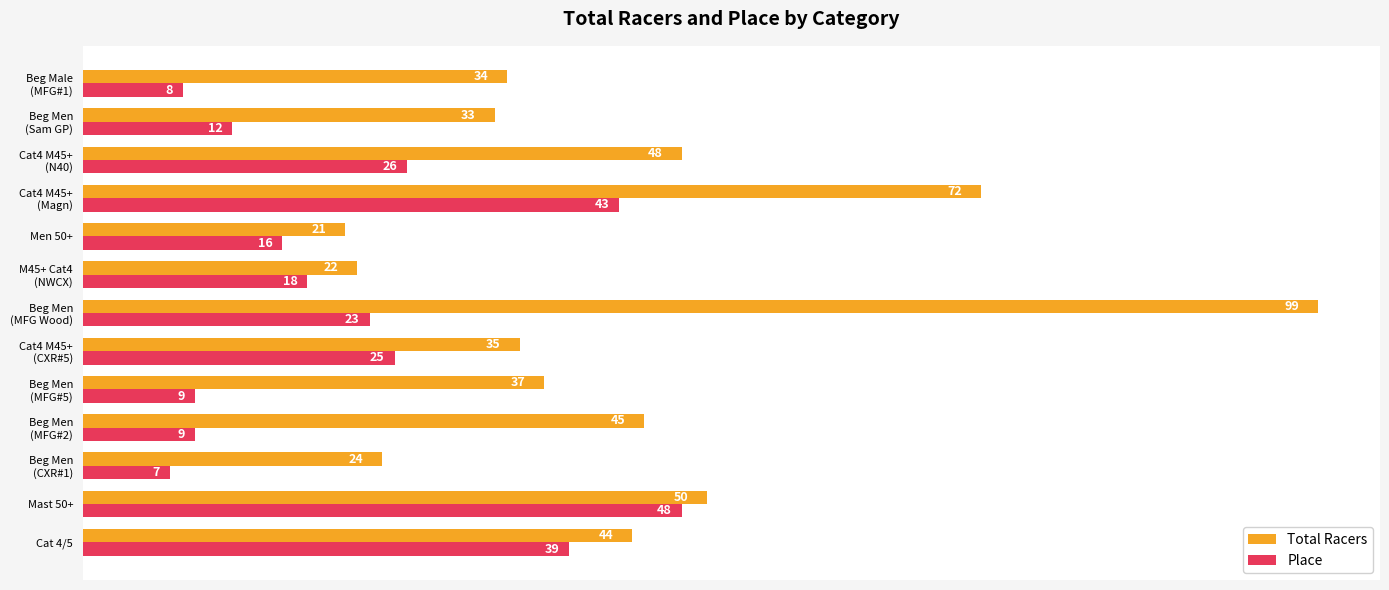

What is the maximum value shown in the chart?

99